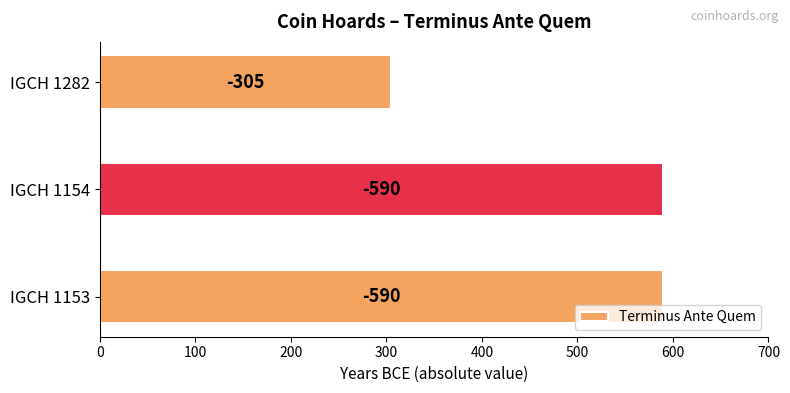

How many bars are there in total?

3